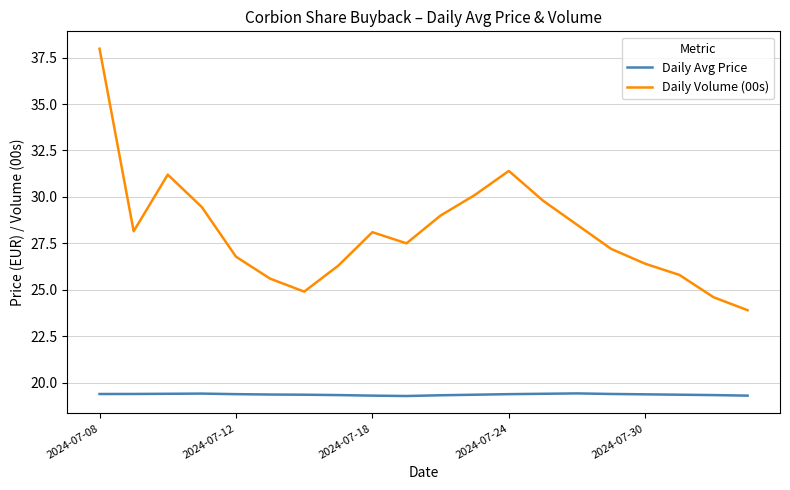

What is the maximum value for Daily Volume (00s)?

38.0